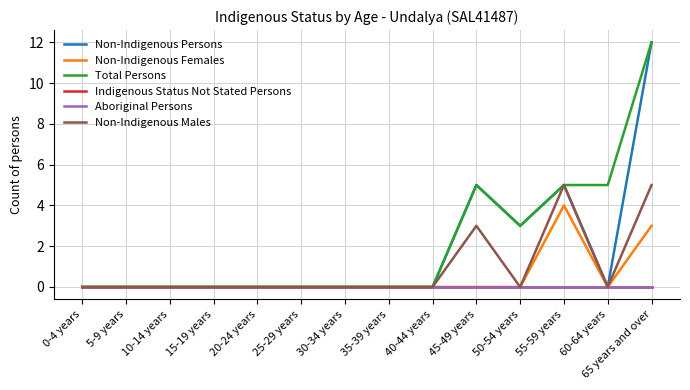

Does the chart display data point markers on the line(s)?

No